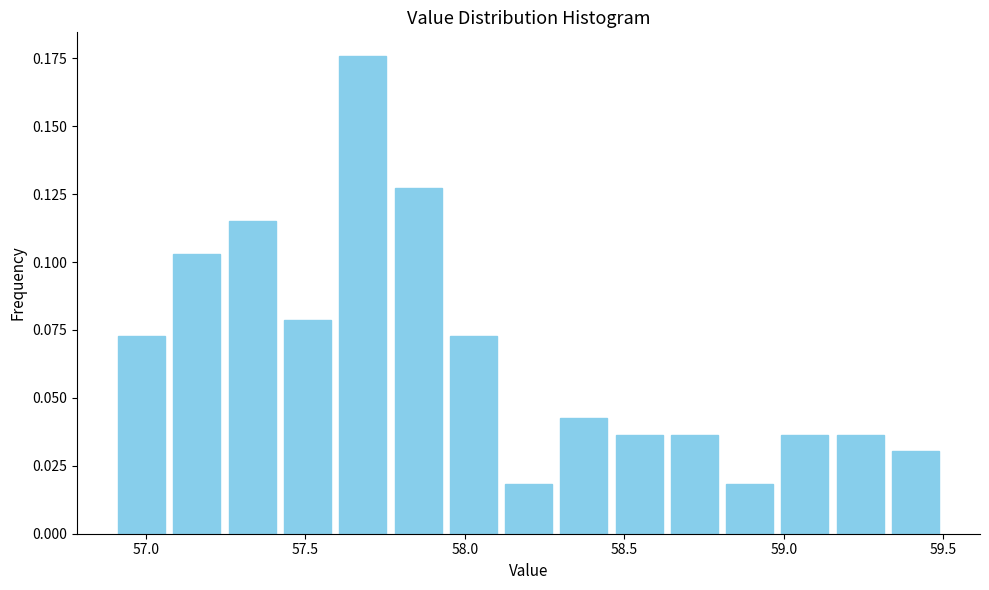

Read against the x-axis, roughly where is the centre of the tallest bar?

57.70